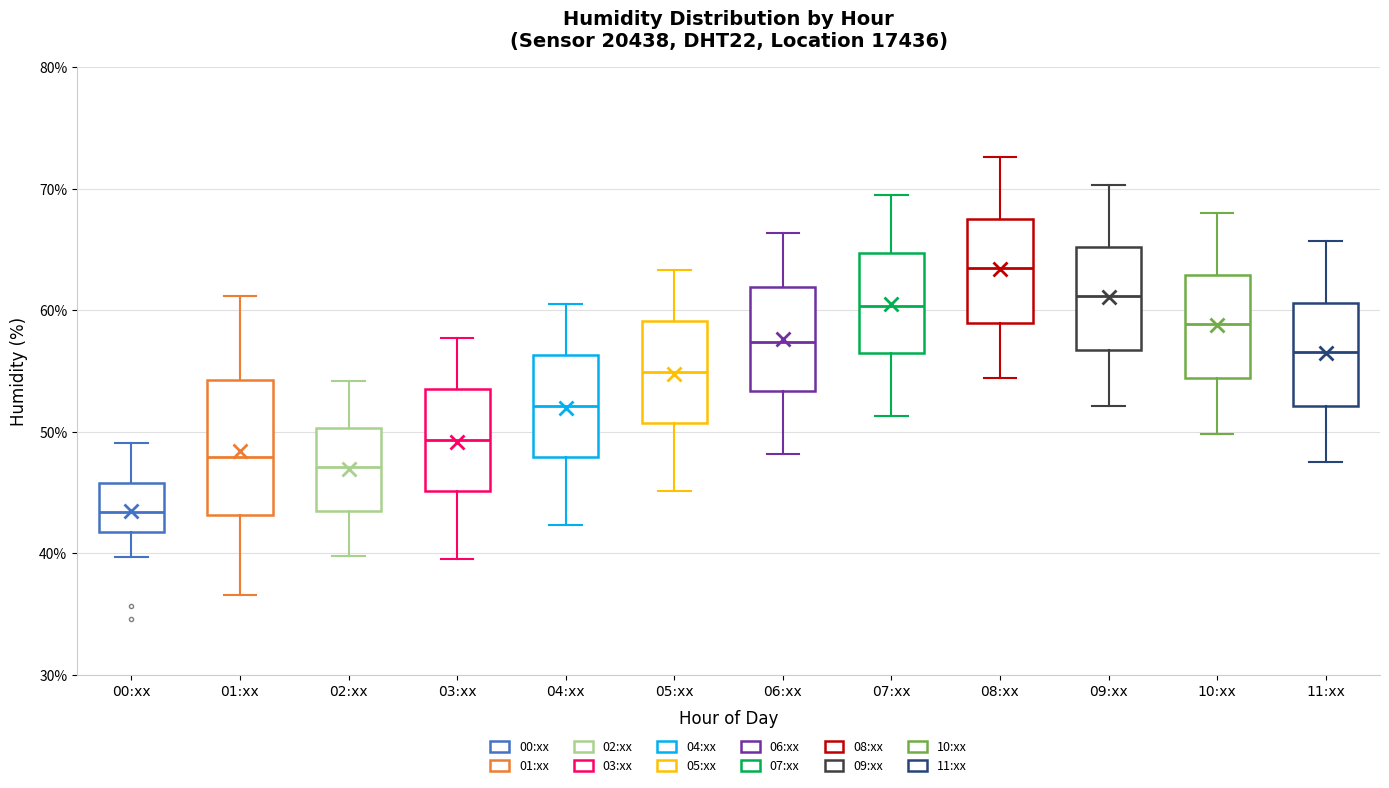

Comparing the boxes themselves (not the whiskers), which one is the tallest?

01:xx